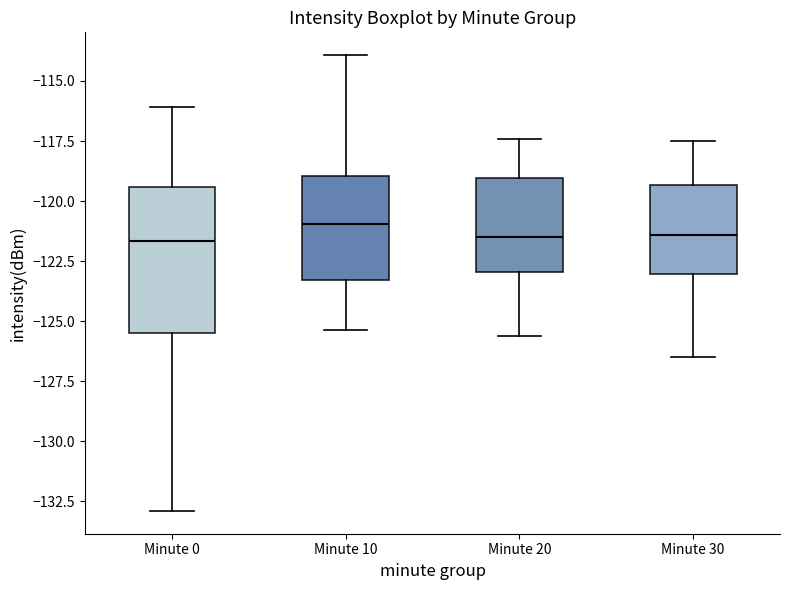

Where is the lower edge of the box for Minute 20 on the y-axis? The values are not printed on the chart, so give them approximately, as read against the axis.

-123.0